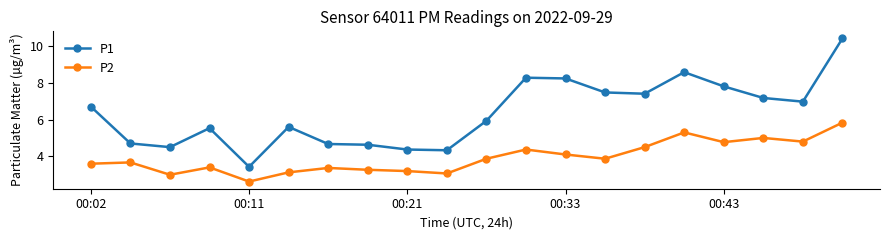

List the series in order of their peak value, highest first.

P1, P2